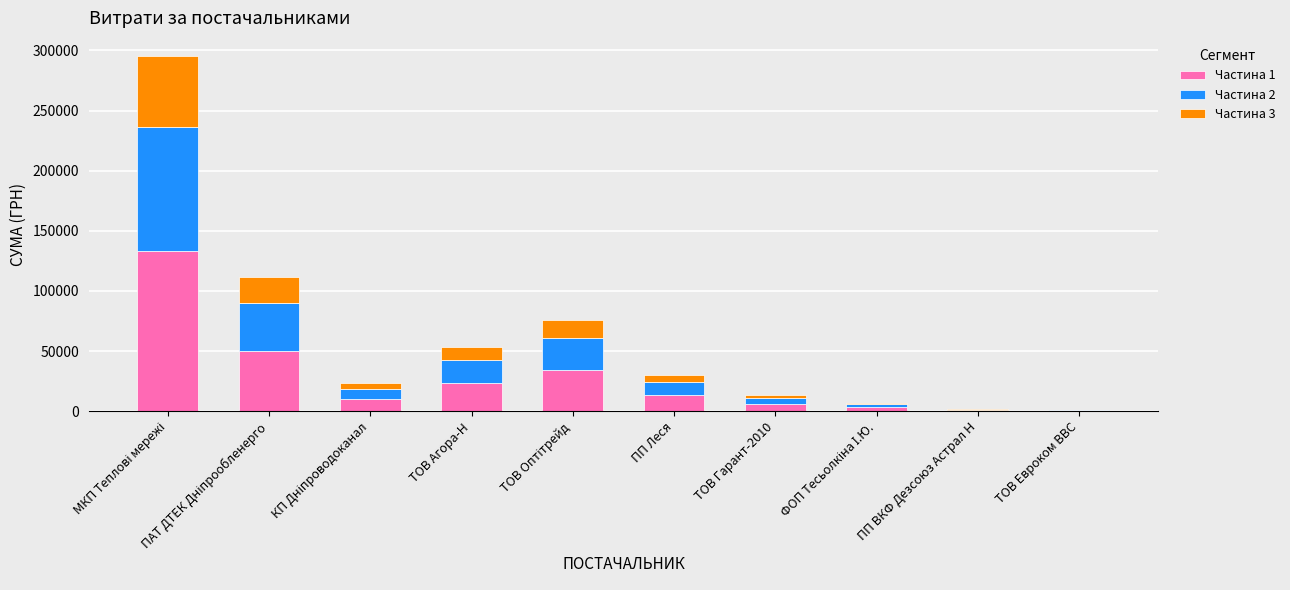

What is the sum of all Частина 1 values?

276314.6